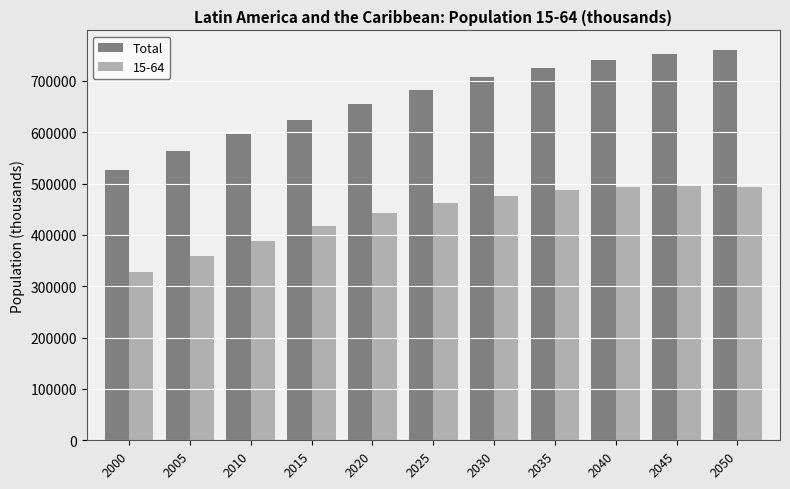

Read the Total value at 2020.

655102.7